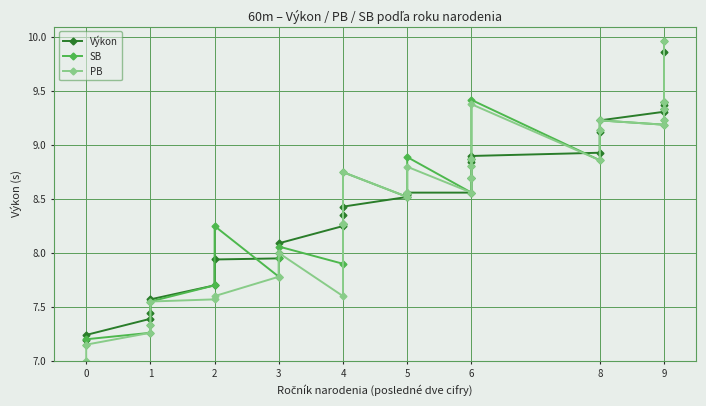

How many lines are shown in the chart?

3